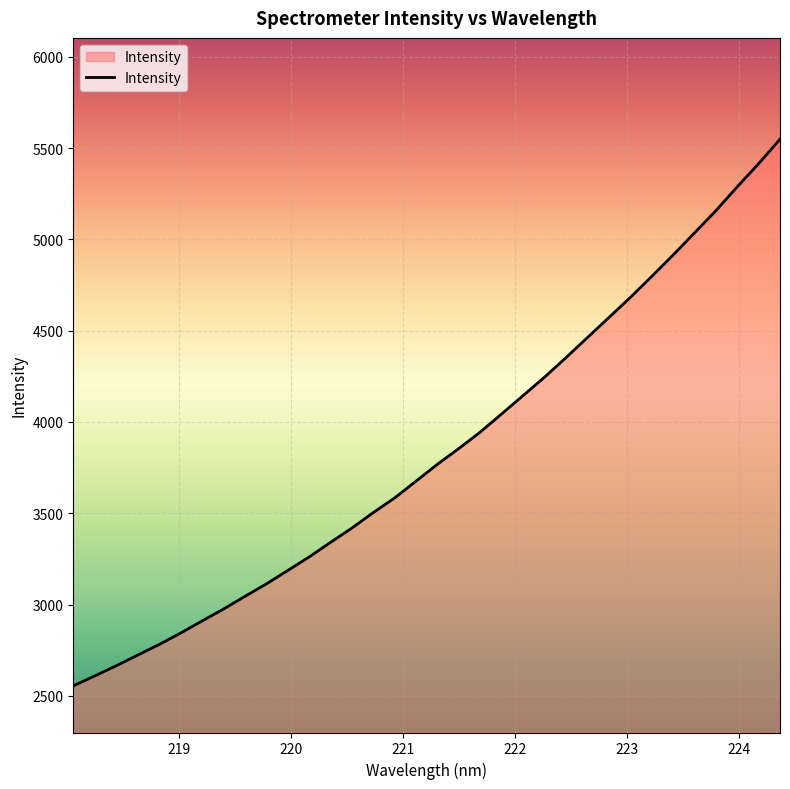

What is the sum of all values?

130417.5